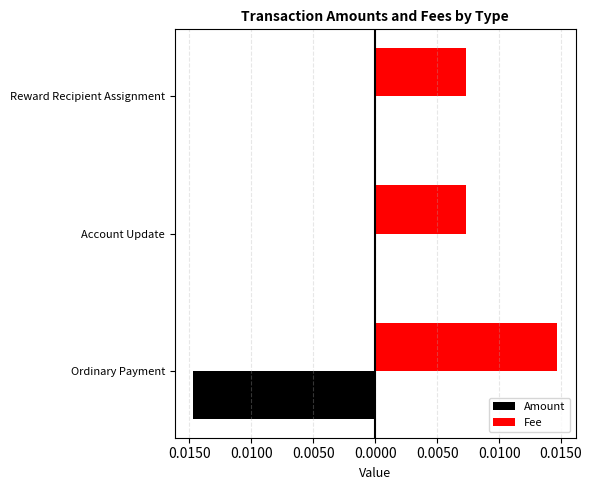

What are all the series names shown in the legend?

Amount, Fee